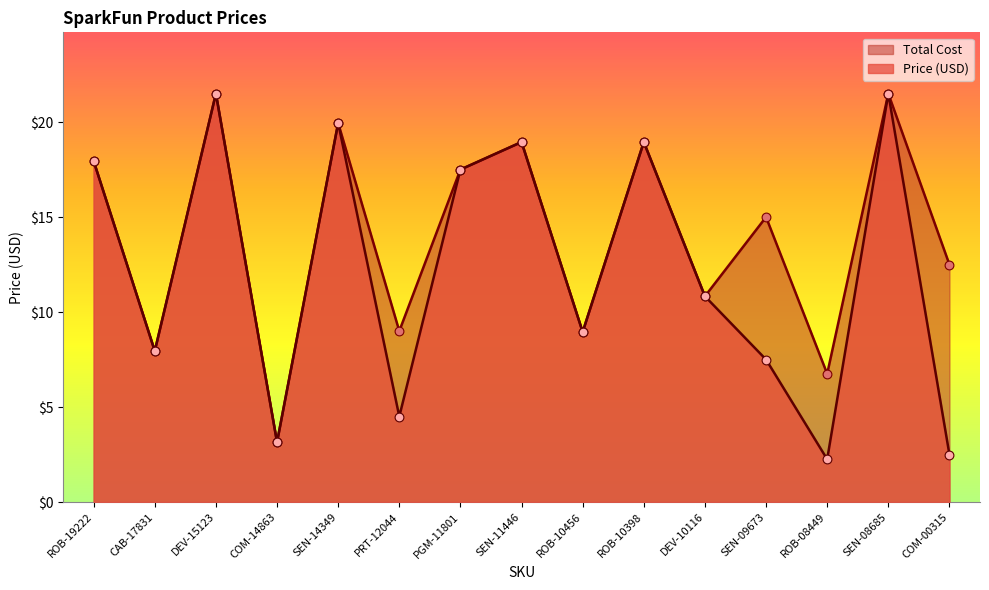

At how many categories does at least one series exceed 11?

9